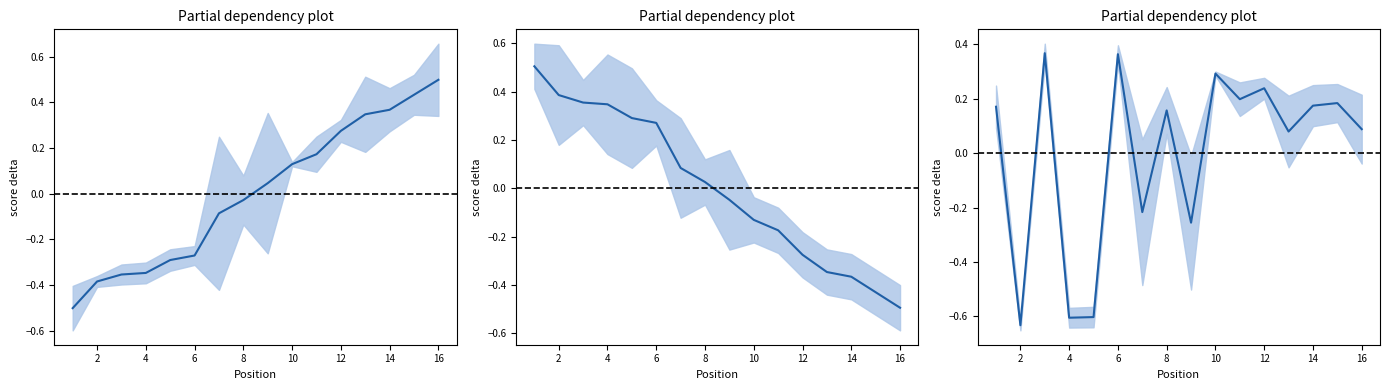

True or false: Average Speed has more than 1 interior local peaks.

True